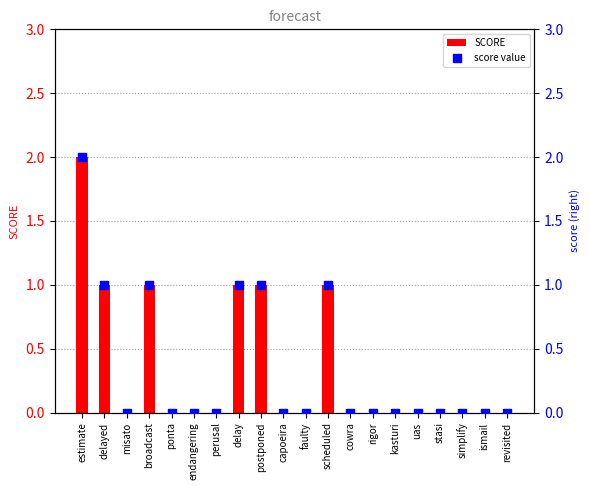

Is the value of score value at scheduled greater than the value of SCORE at kasturi?

Yes